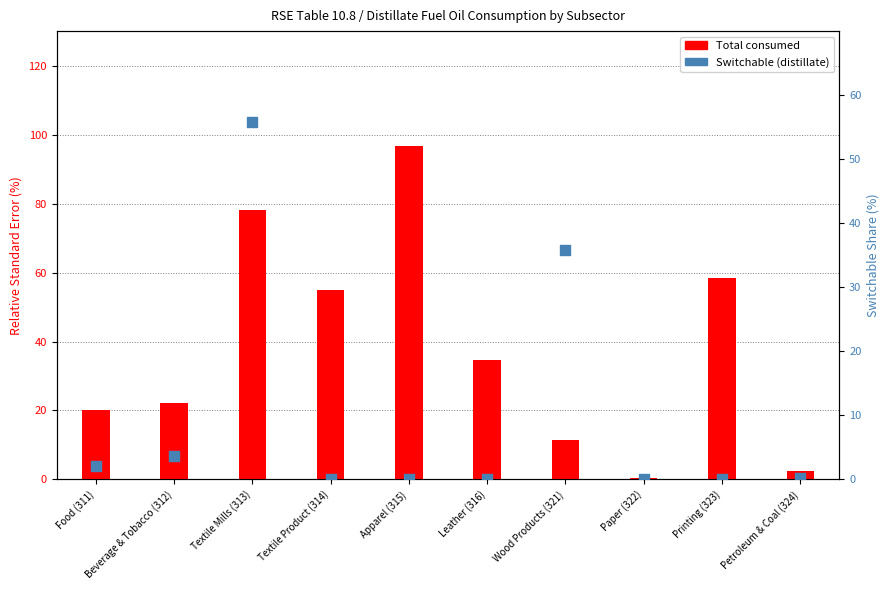

Is the value of Total consumed at Textile Mills (313) greater than the value of Switchable at Apparel (315)?

Yes